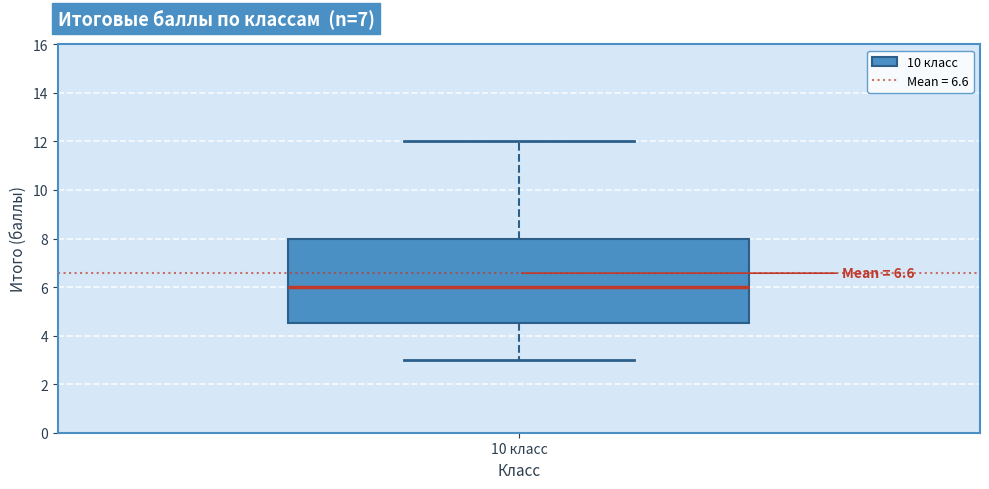

Transcribe this box plot: give where the median line is, the range the box spans, and where the two whiskers end, as read against the y-axis. The values are not printed on the chart, so give them approximately, as read against the axis.

median 6.0, box 4.6 to 8.0, whiskers 3.0 to 12.0